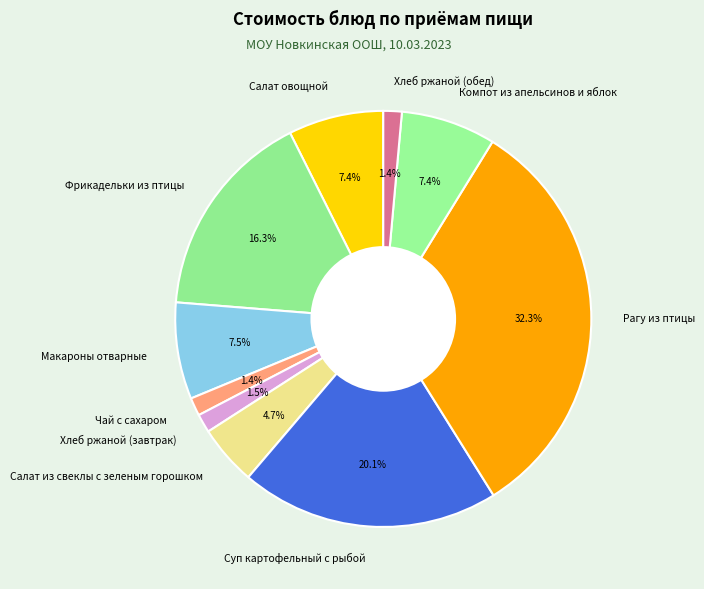

To the nearest percent, what is the average slice percentage?

10%